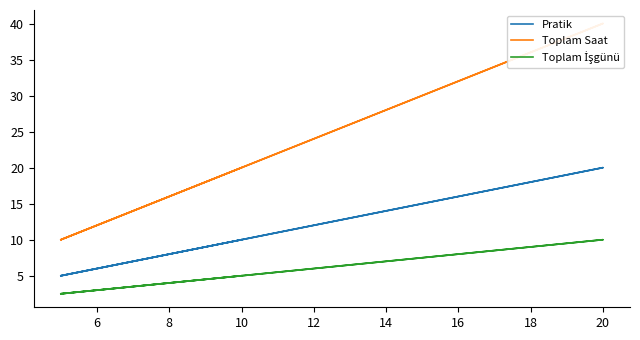

True or false: Toplam İşgünü and Toplam Saat intersect in this chart.

False